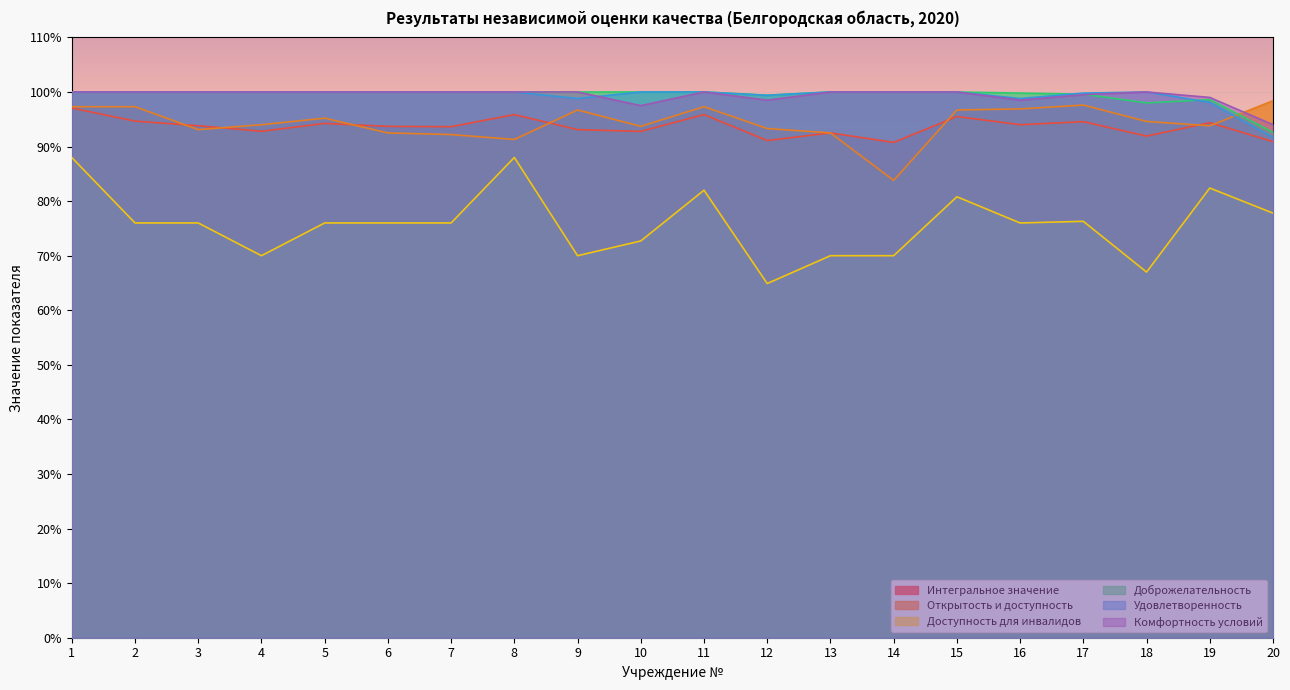

Which series has the largest total across all categories?

Доброжелательность